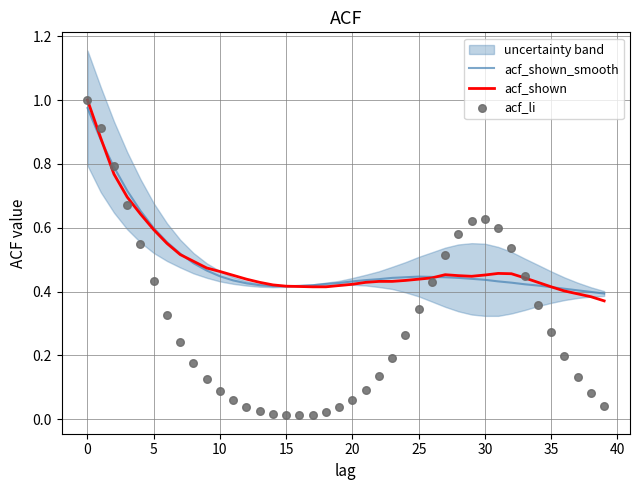

What is the total value across all series at 10?

2.1